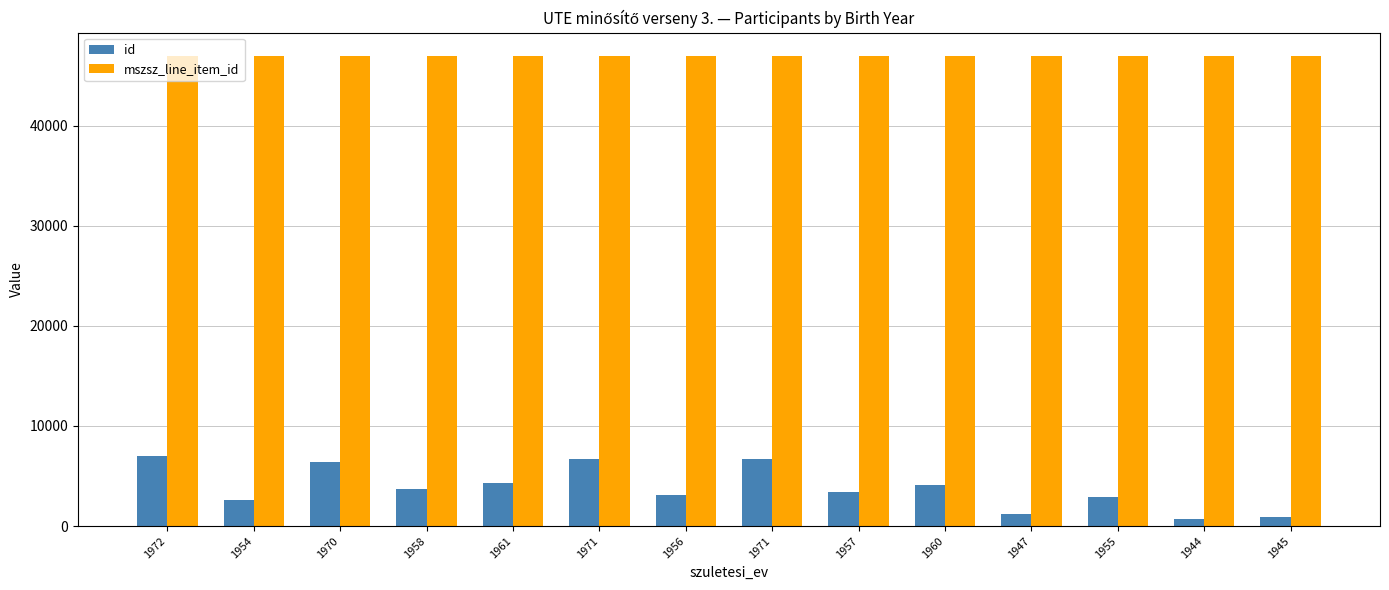

What are all the series names shown in the legend?

id, mszsz_line_item_id